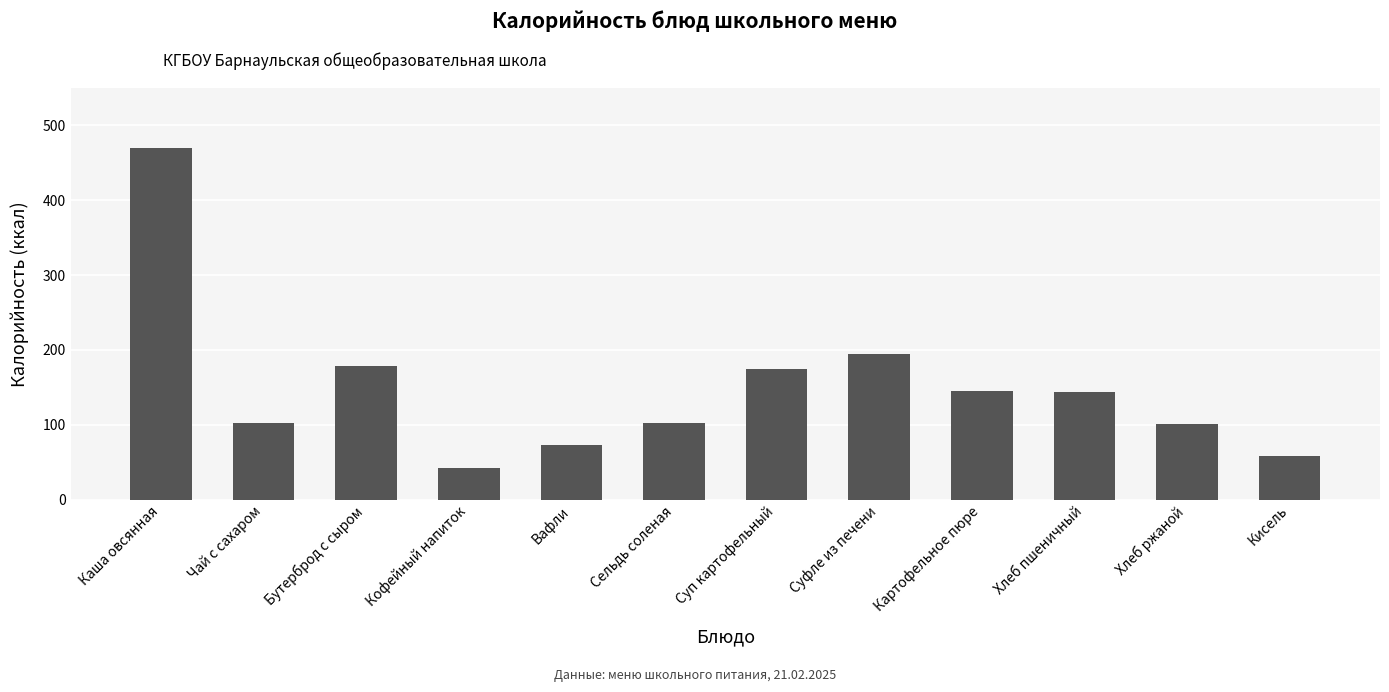

Are the bars grouped side by side (vs. stacked)?

No